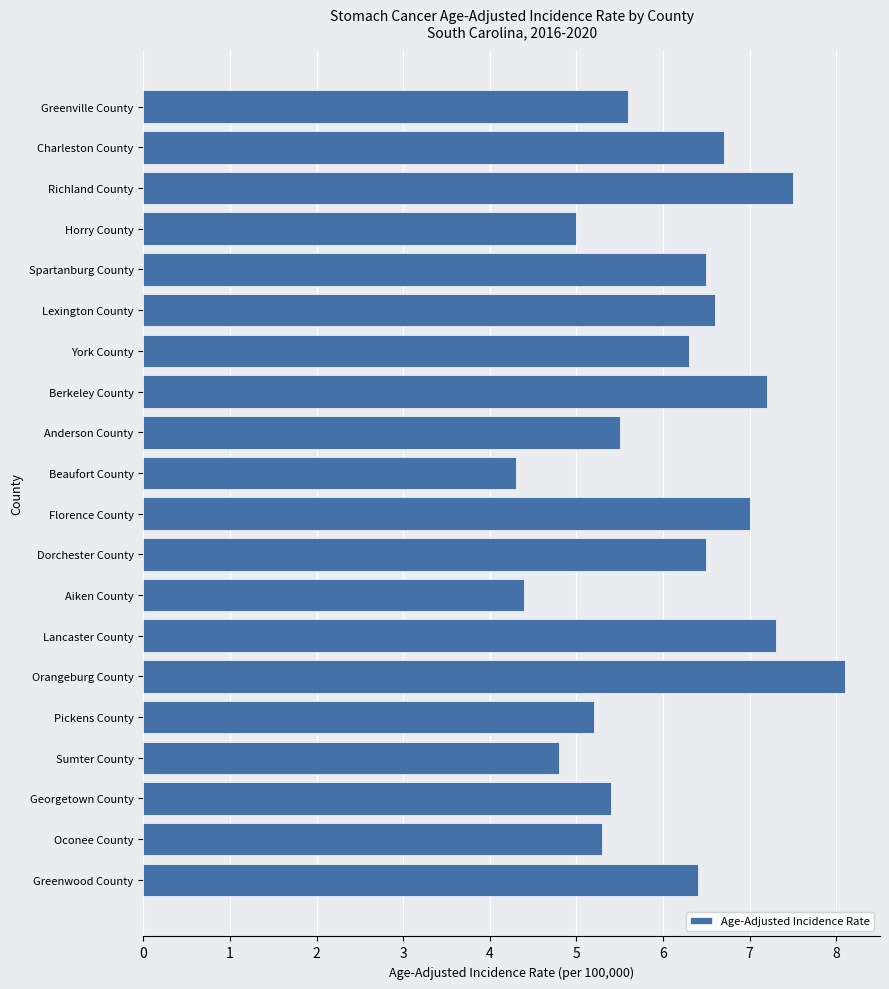

What position from the bottom is Aiken County?

8